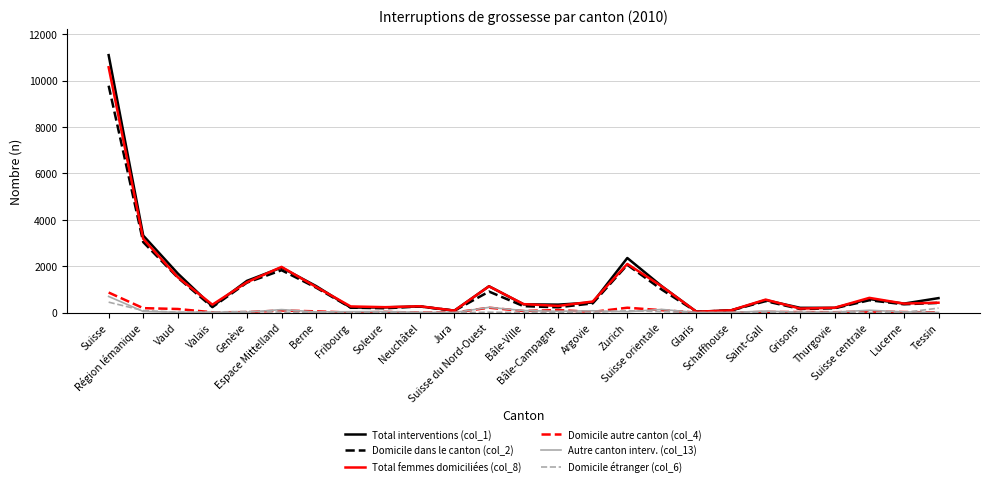

What position from the left is Genève?

5